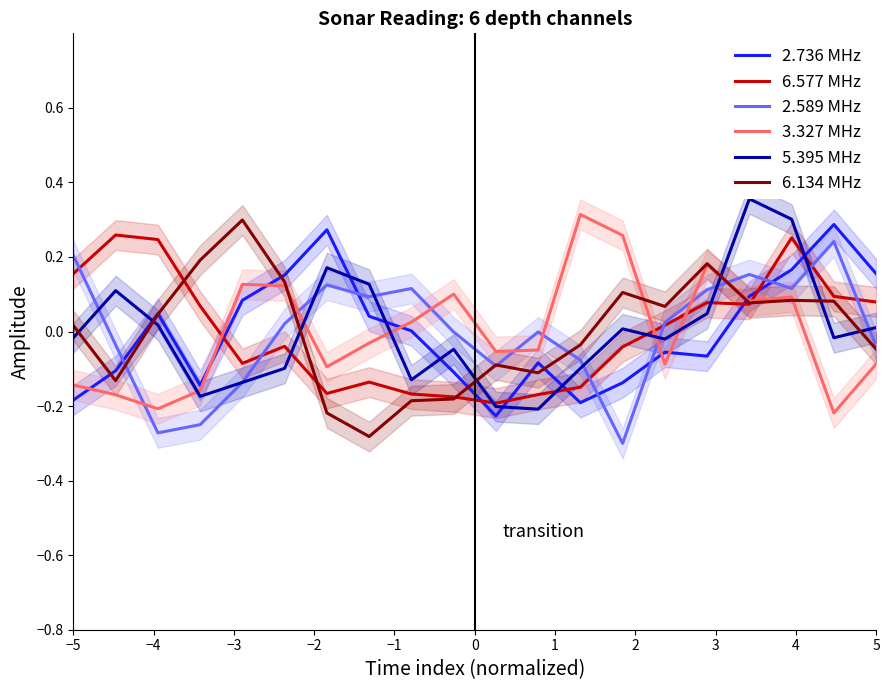

What is the total value across all series at 2?

-0.2